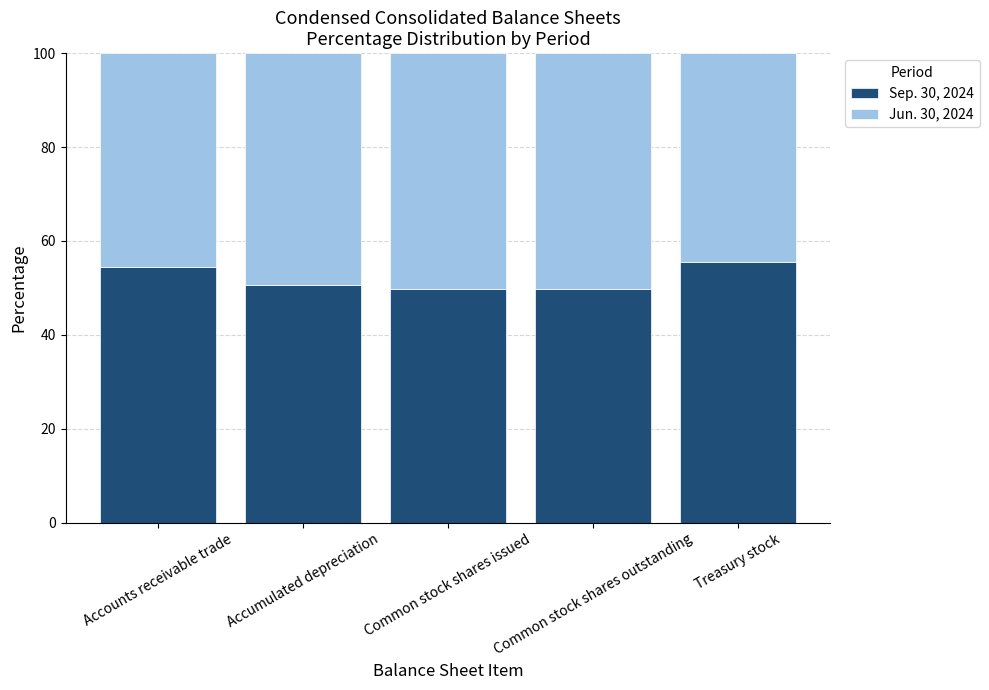

What are all the series names shown in the legend?

Sep. 30, 2024, Jun. 30, 2024